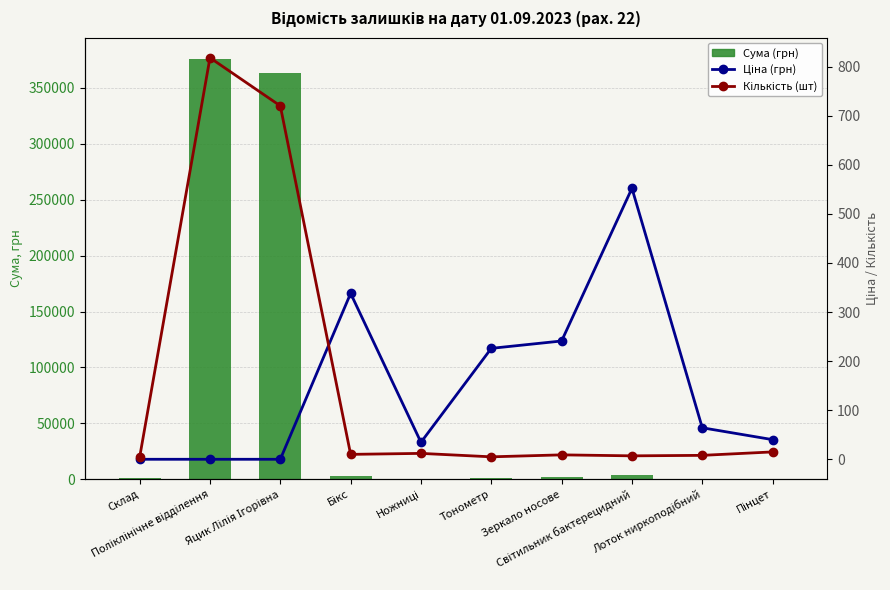

The value of Ціна (грн) at Лоток ниркоподібний is 64.2. True or false?

True